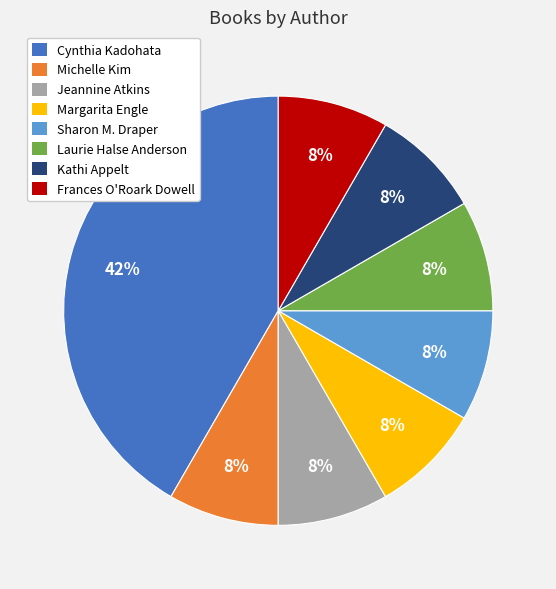

How many slices are in this pie chart?

8